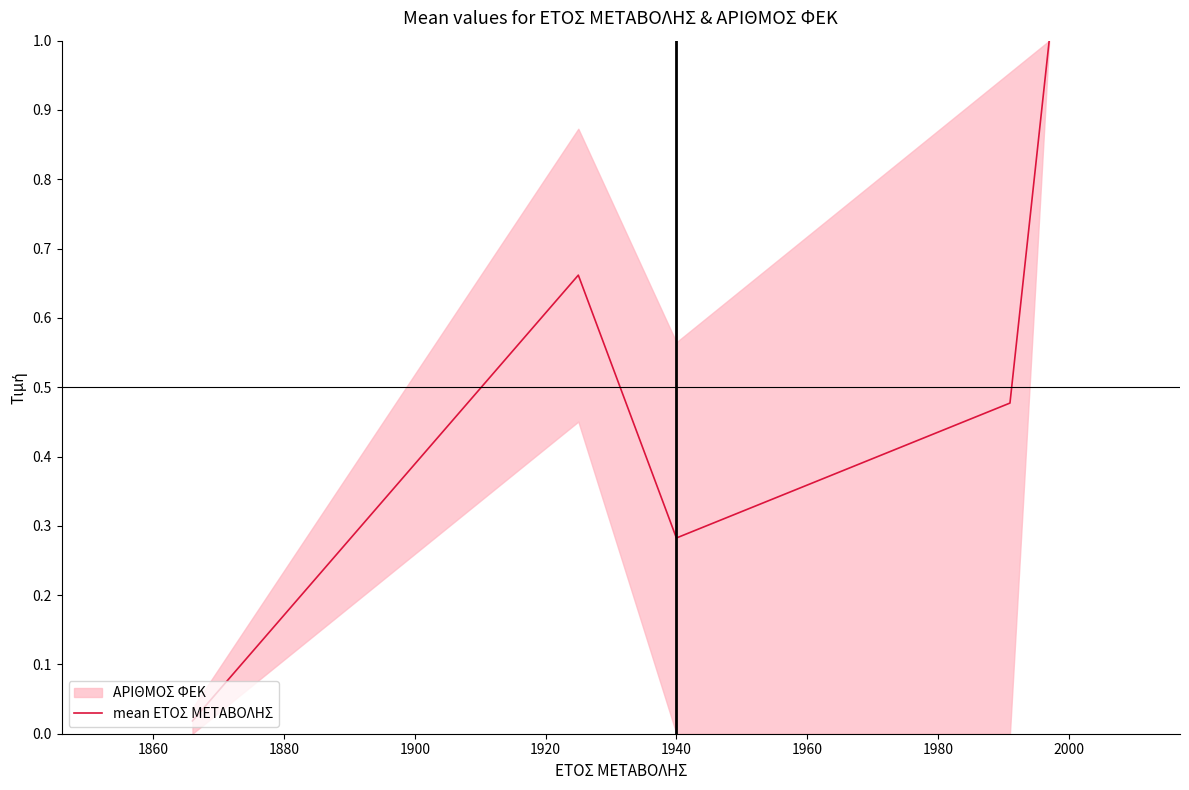

What is the difference between the maximum and minimum values?

1.0